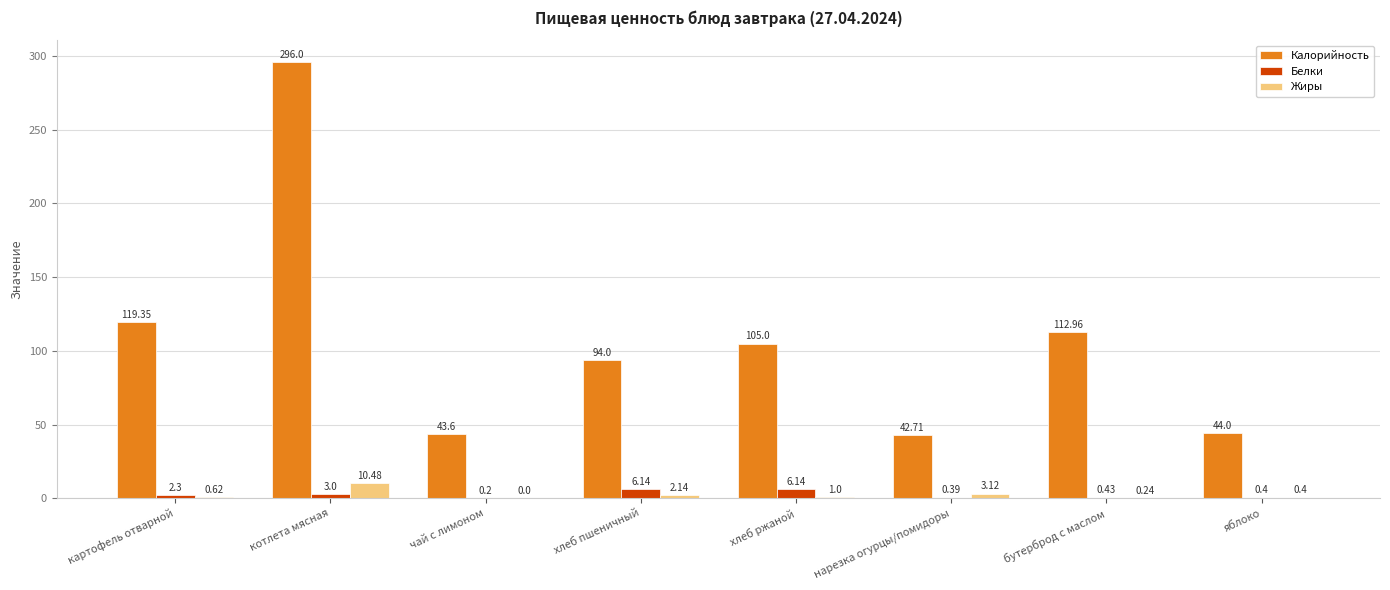

The value of Белки at котлета мясная is 3.0. True or false?

True